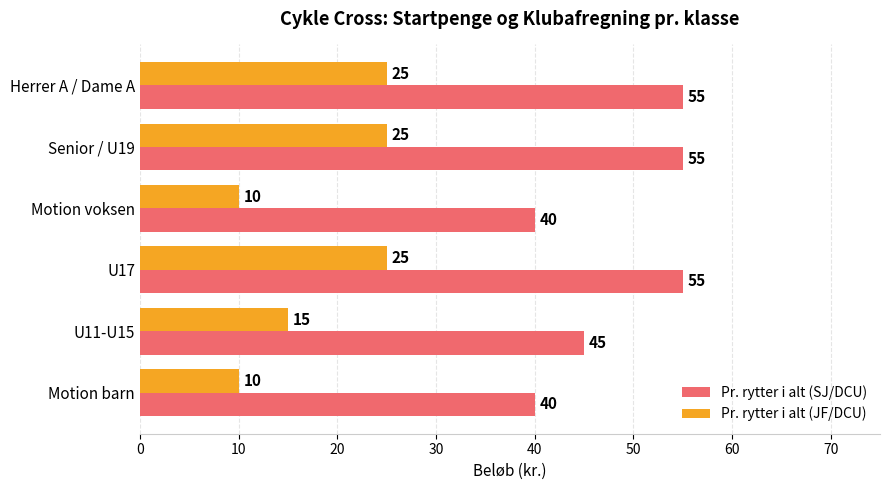

What is the minimum value for Pr. rytter i alt (SJ/DCU)?

40